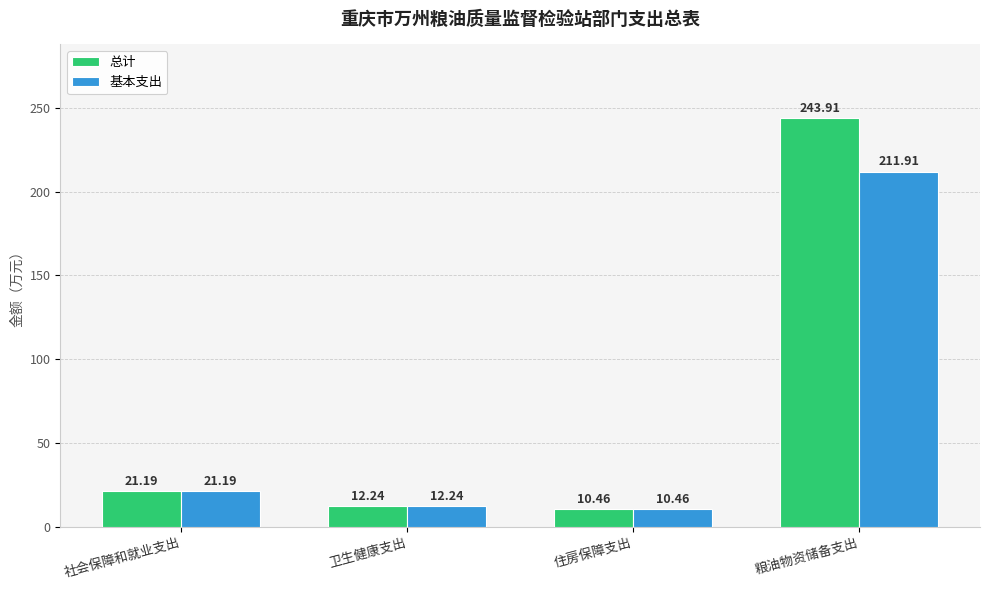

What is the value of the 总计 bar at the 2nd from the left?

12.2